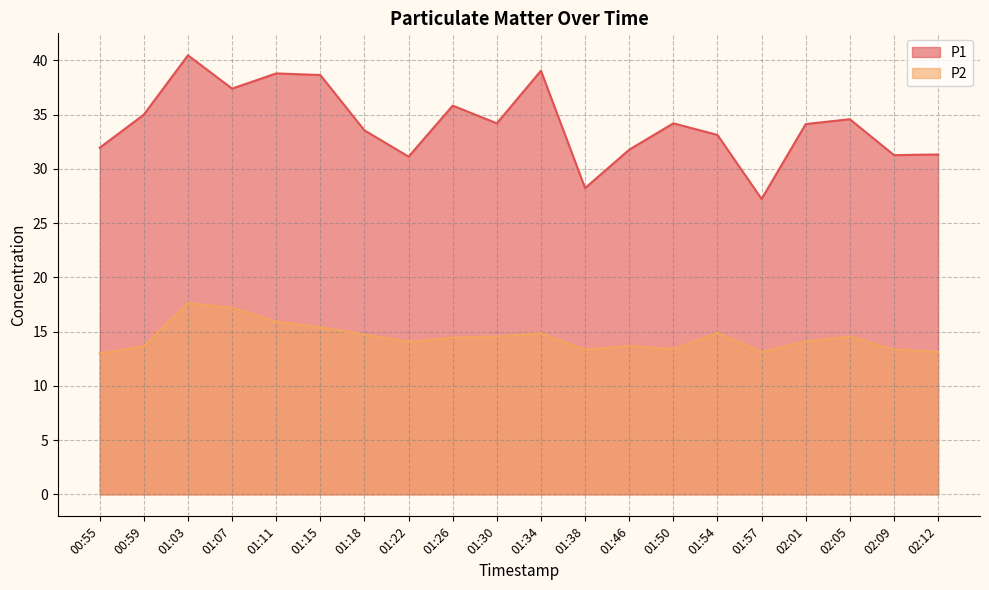

At which category is the sum across all series the highest?

01:03